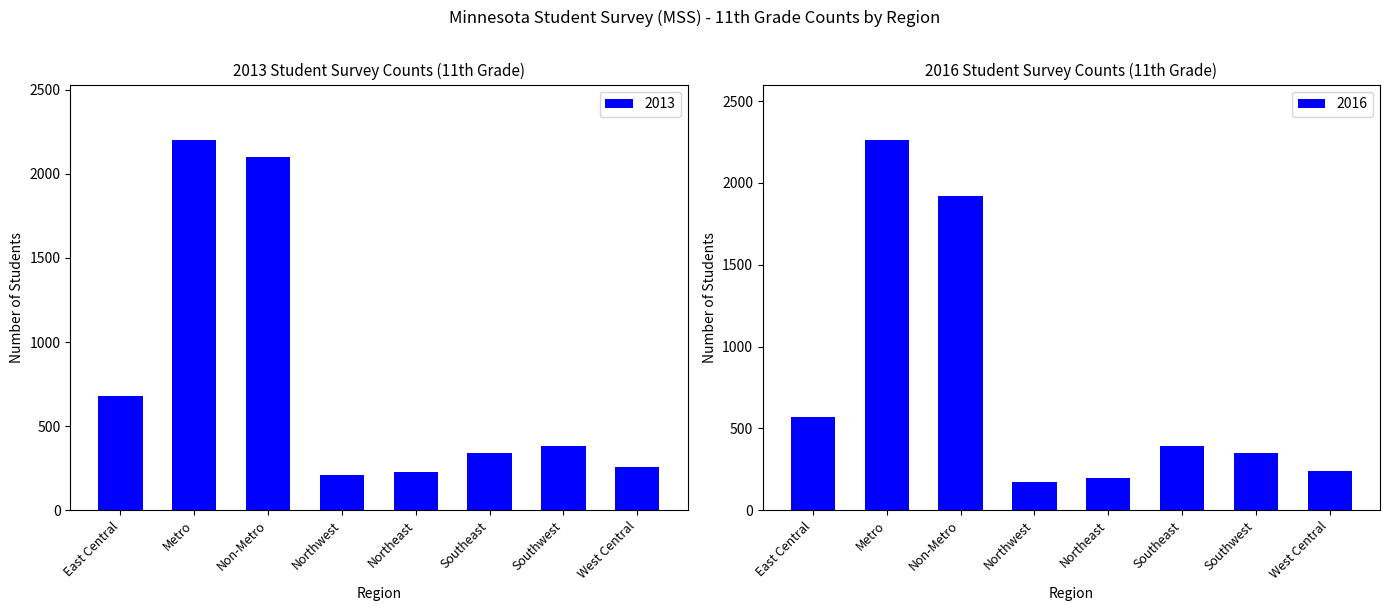

Rank the series by their average value, from lowest to highest.

2016, 2013